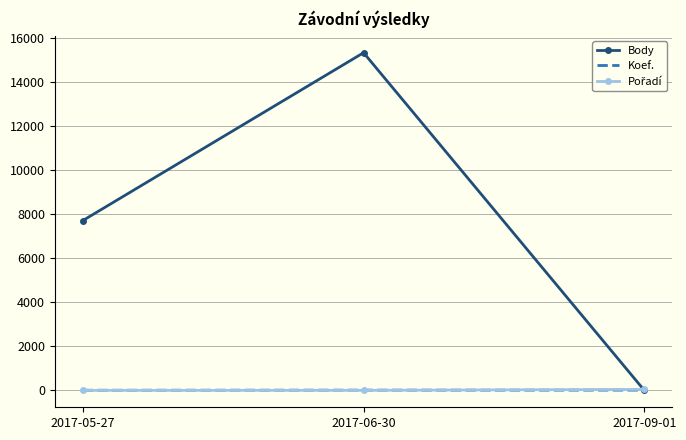

How many positive values does the Body series have?

2